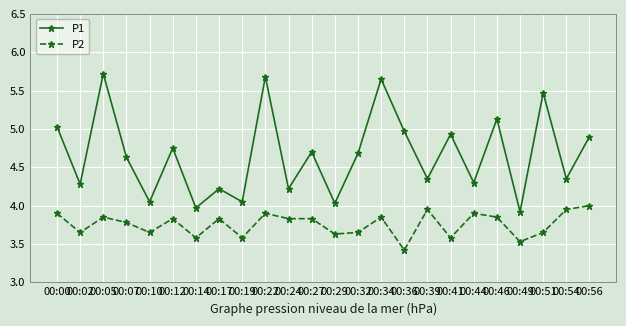

What is the total value across all series at 00:54?

8.3